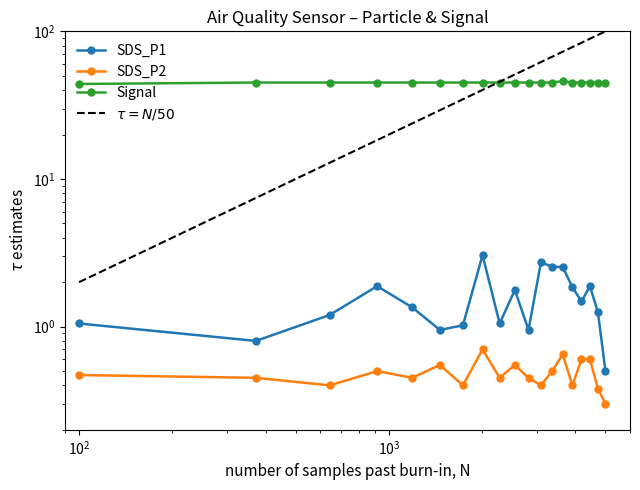

True or false: Signal and SDS_P2 cross at least once.

False